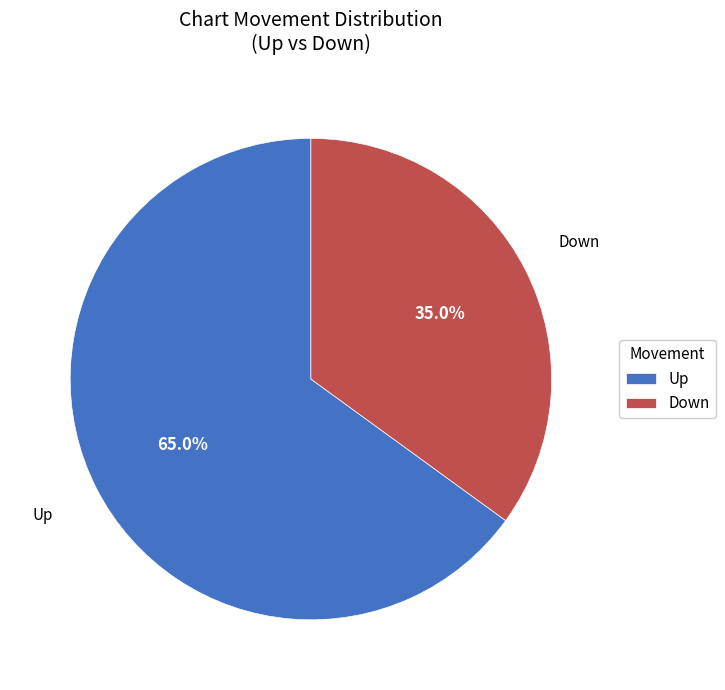

What percentage is NOT represented by Up?

35.0%